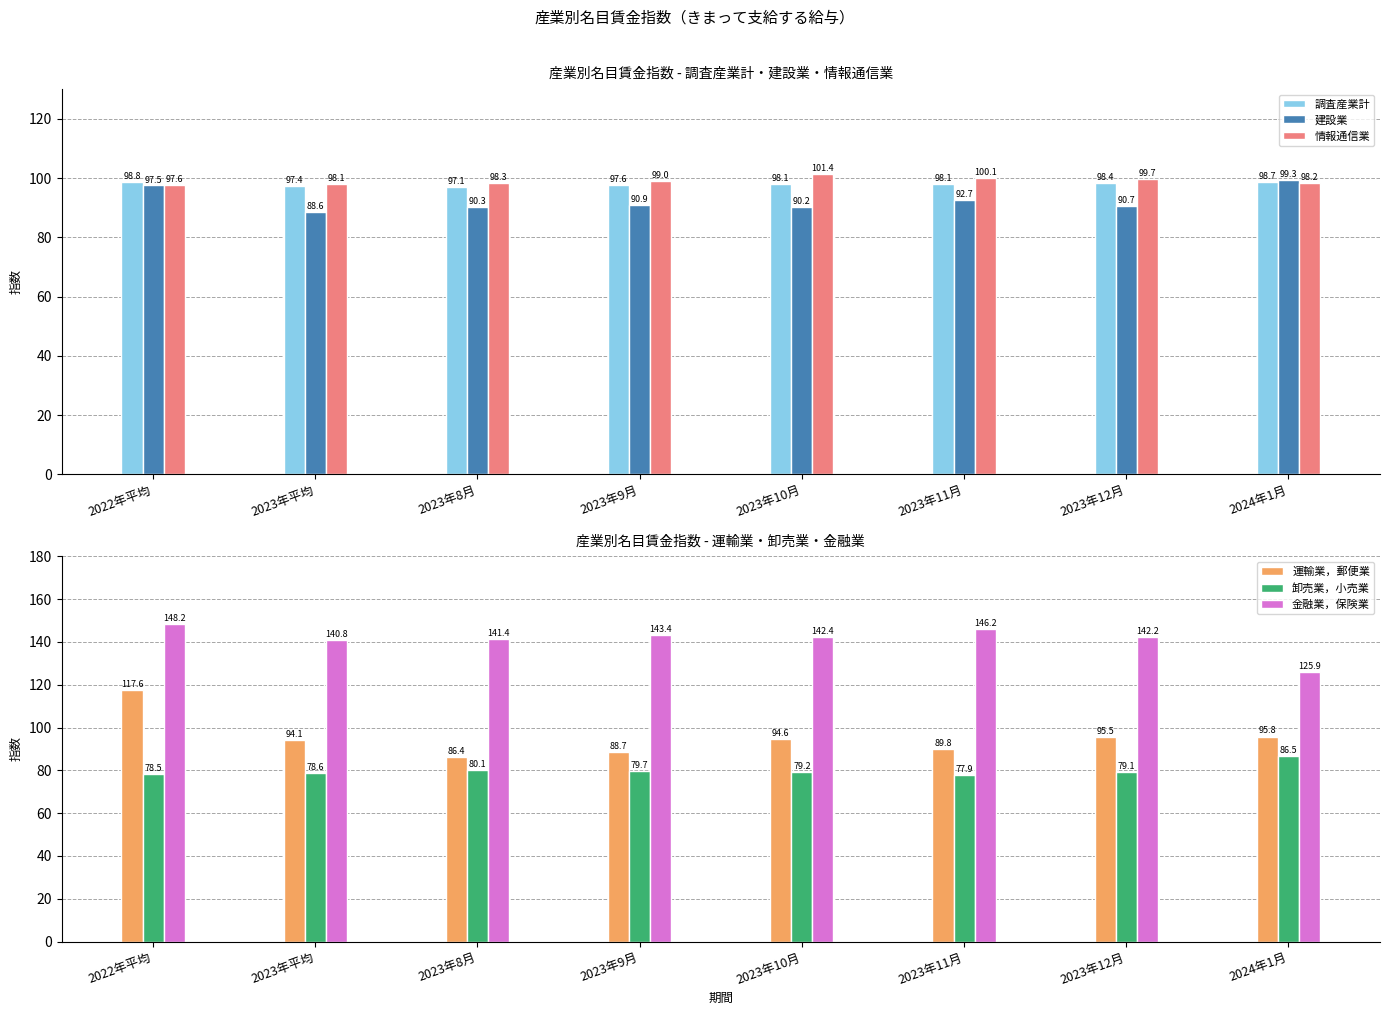

At which category does the chart reach its peak across all series?

2022年平均